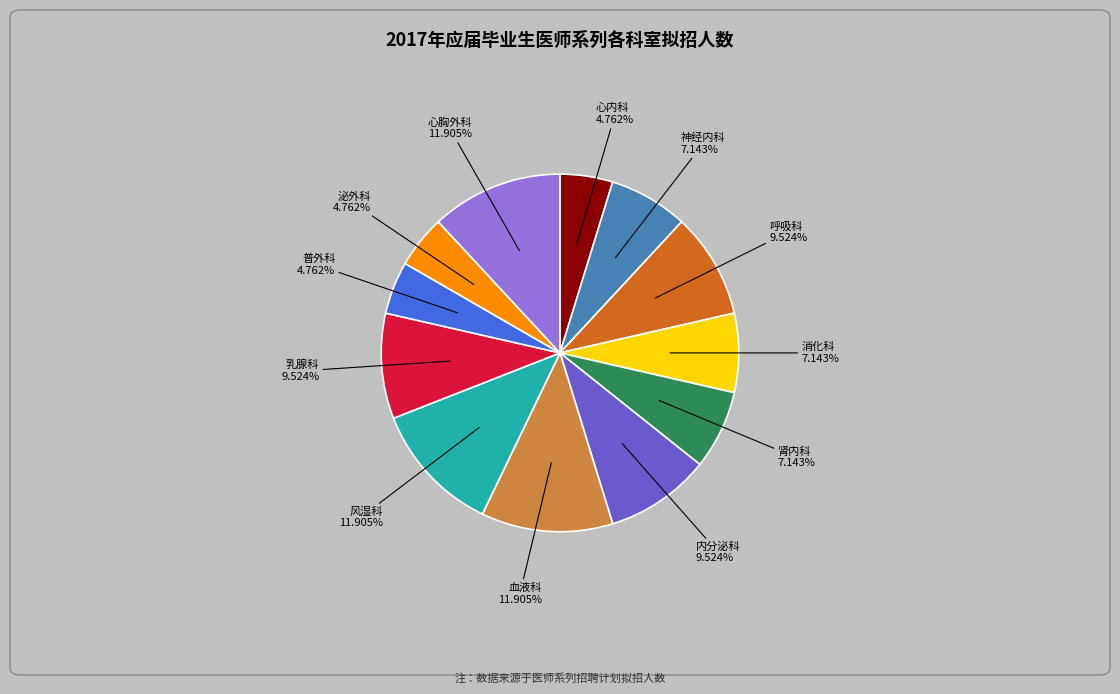

Count the number of slices in the pie.

12